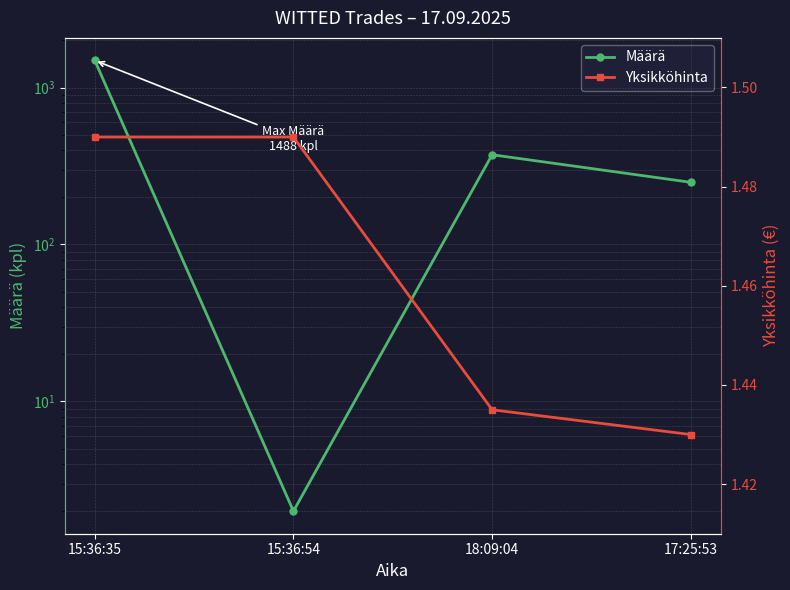

The value of Määrä at 17:25:53 is 402.1. True or false?

False